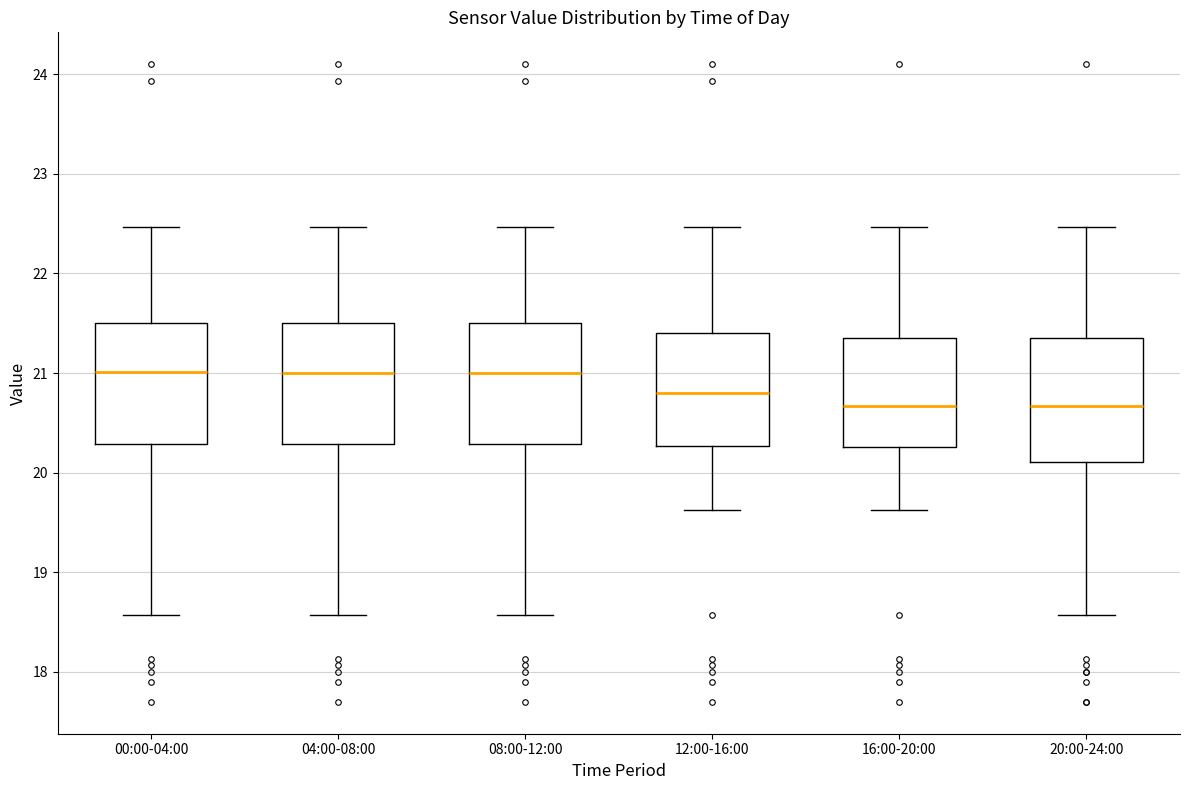

Reading left to right, transcribe this box plot: for each box, give where its median line is, the range the box spans, and where its two whiskers end, as read against the y-axis. The values are not printed on the chart, so give them approximately, as read against the axis.

00:00-04:00: median 21.0, box 20.3 to 21.5, whiskers 18.6 to 22.5
04:00-08:00: median 21.0, box 20.3 to 21.5, whiskers 18.6 to 22.5
08:00-12:00: median 21.0, box 20.3 to 21.5, whiskers 18.6 to 22.5
12:00-16:00: median 20.8, box 20.3 to 21.4, whiskers 19.6 to 22.5
16:00-20:00: median 20.7, box 20.3 to 21.3, whiskers 19.6 to 22.5
20:00-24:00: median 20.7, box 20.1 to 21.3, whiskers 18.6 to 22.5